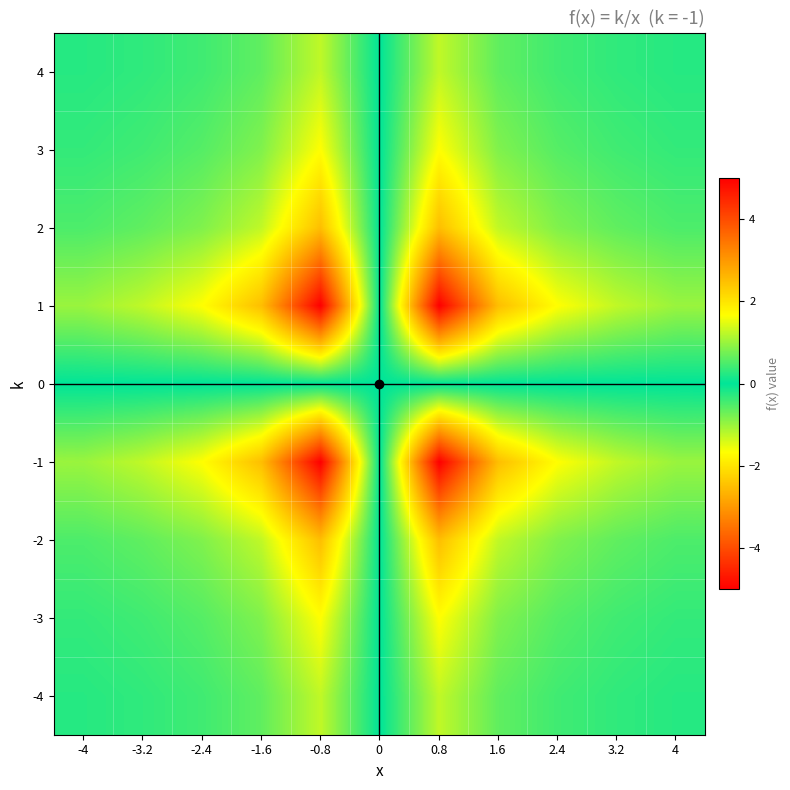

How many series are shown in this chart?

9